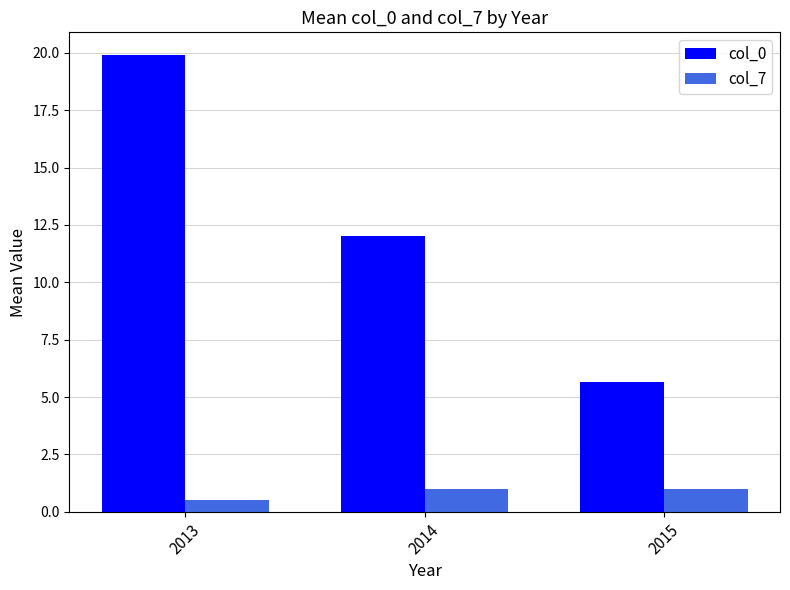

List the series in order of their overall mean, lowest first.

col_7, col_0